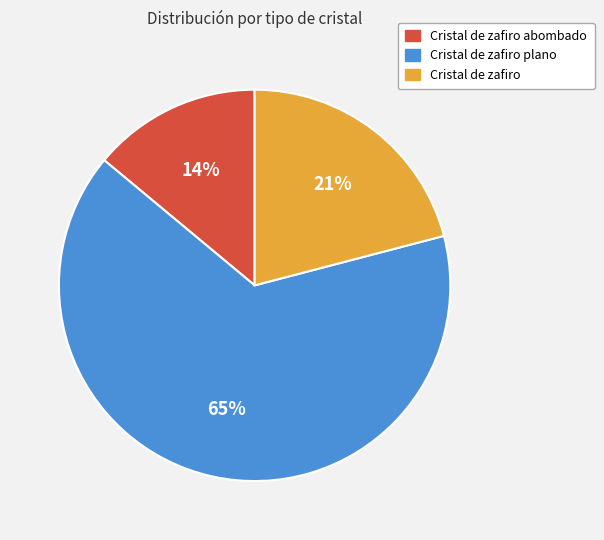

To the nearest percent, what is the difference between the Cristal de zafiro abombado and Cristal de zafiro plano slice percentages?

51%